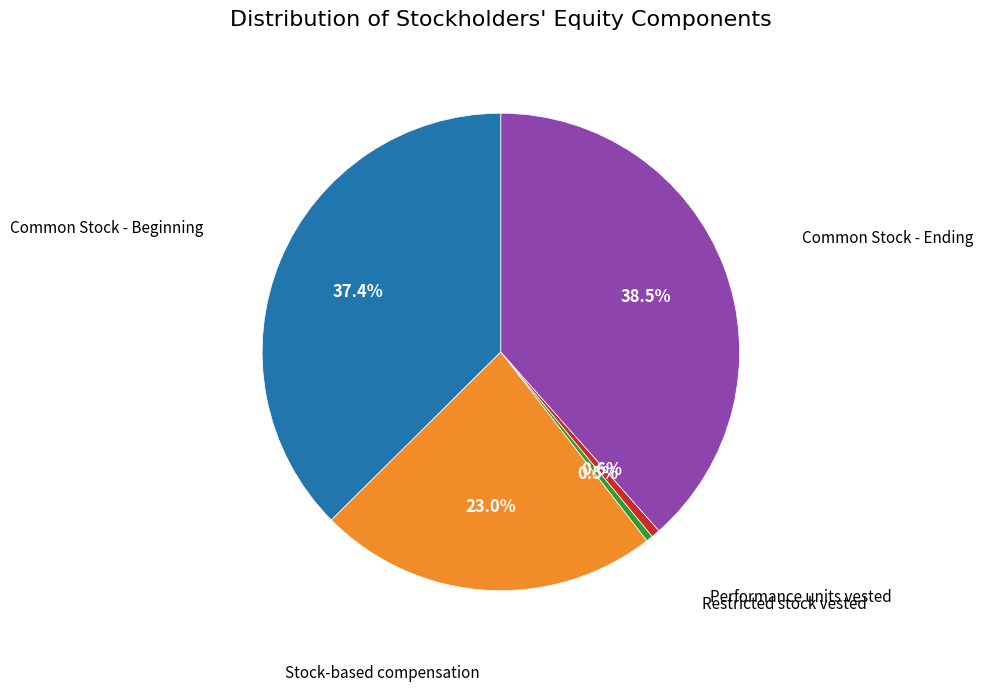

To the nearest percent, what is the difference between the largest and smallest slice percentages?

38%